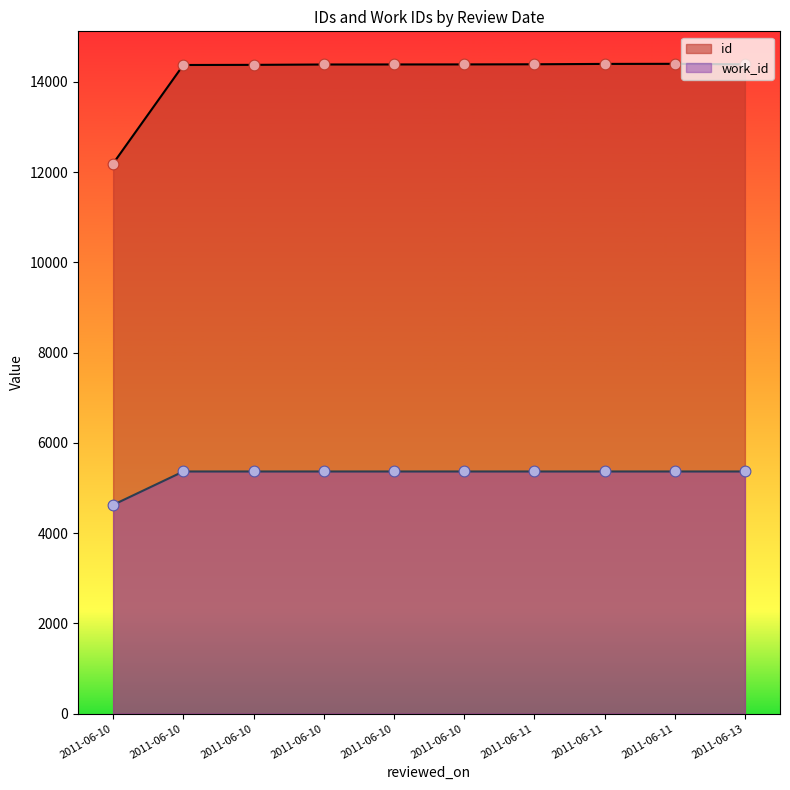

Which series has the largest total across all categories?

id